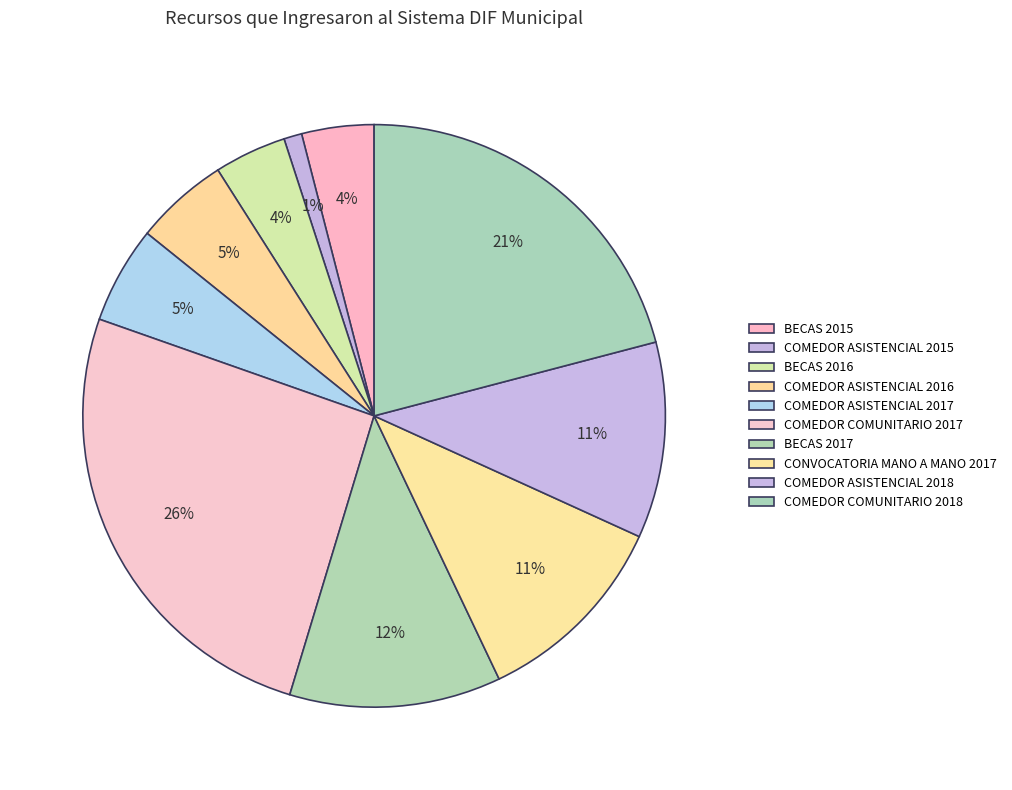

Rank the categories by value from highest to lowest.

COMEDOR COMUNITARIO 2017, COMEDOR COMUNITARIO 2018, BECAS 2017, CONVOCATORIA MANO A MANO 2017, COMEDOR ASISTENCIAL 2018, COMEDOR ASISTENCIAL 2017, COMEDOR ASISTENCIAL 2016, BECAS 2015, BECAS 2016, COMEDOR ASISTENCIAL 2015